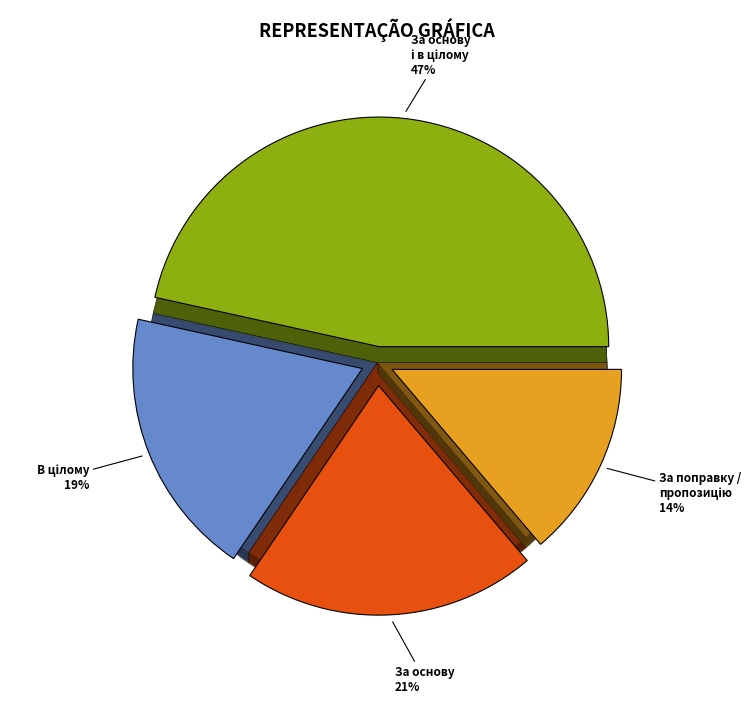

Which category has the biggest portion of the pie?

За основу і в цілому